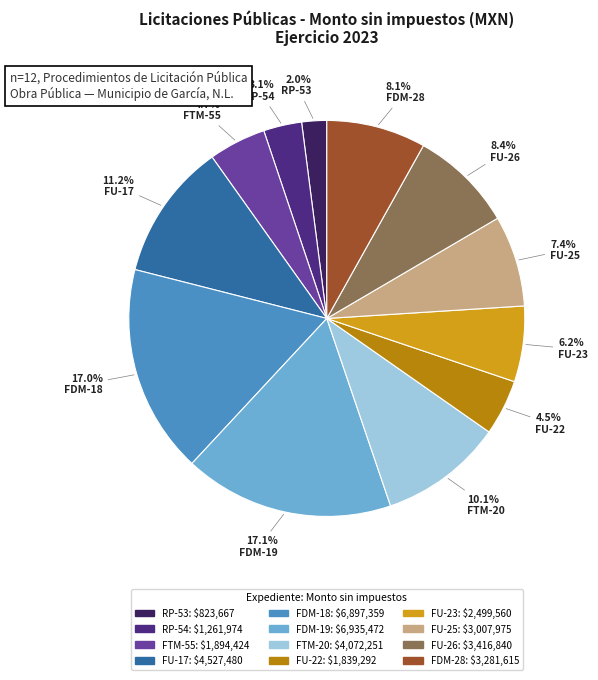

Which category has the smallest portion of the pie?

RP-53